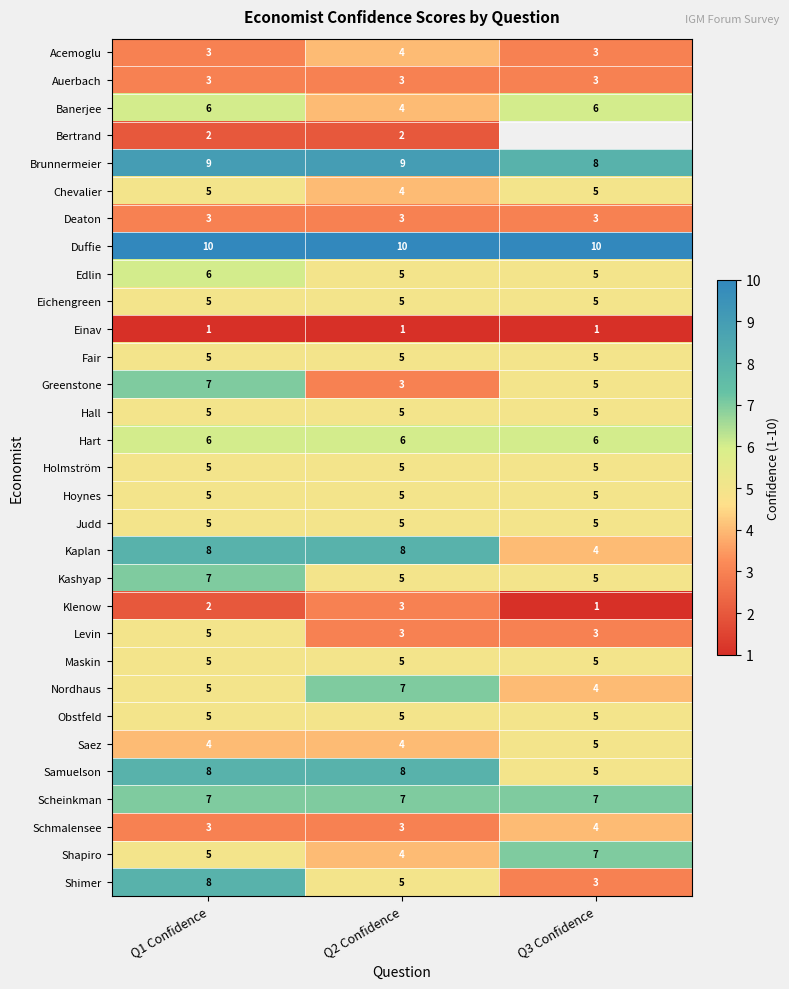

The value of Hoynes at Q3 Confidence is 2.1. True or false?

False